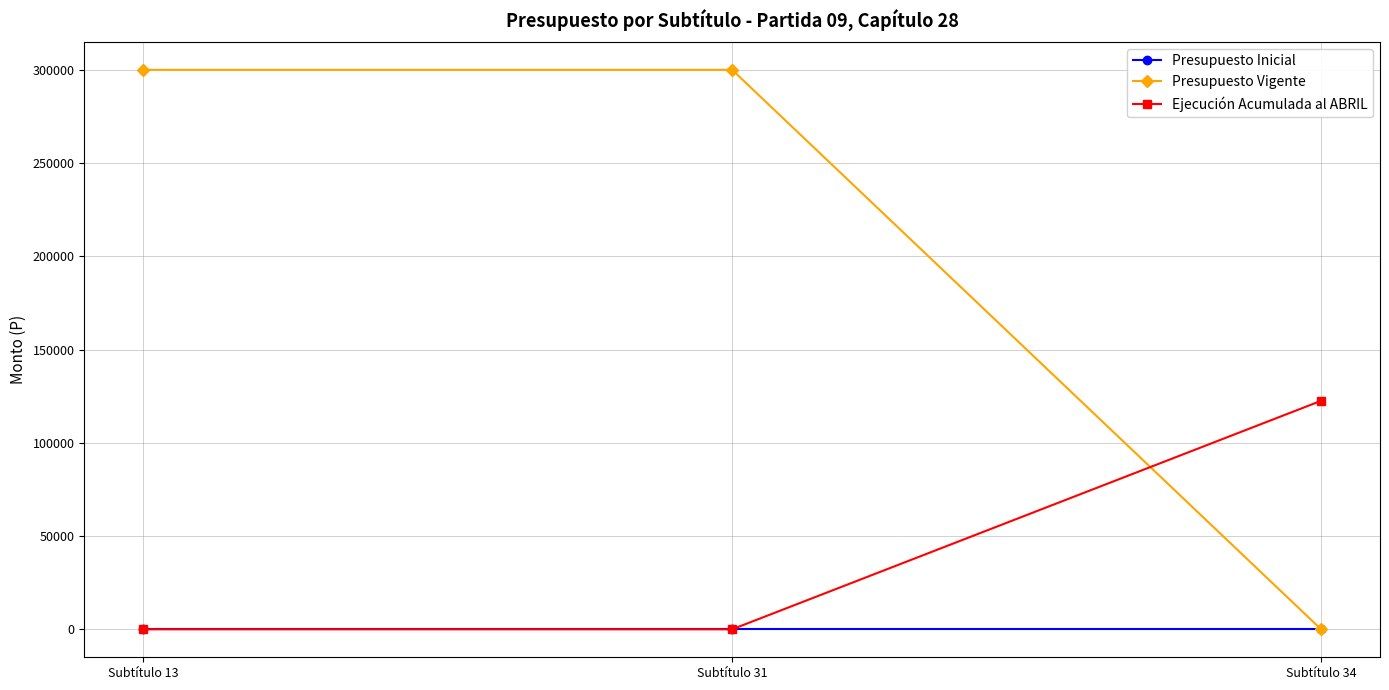

What is the maximum value shown in the chart?

300010